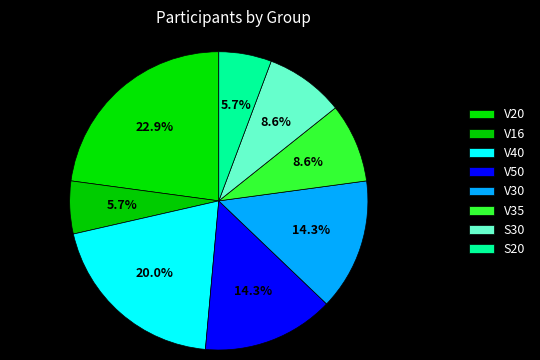

To the nearest percent, what percentage of the pie is V40?

20%